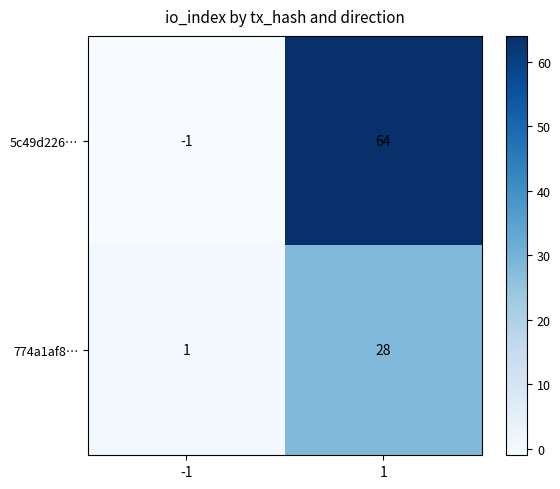

What is the maximum value for 5c49d226…?

64